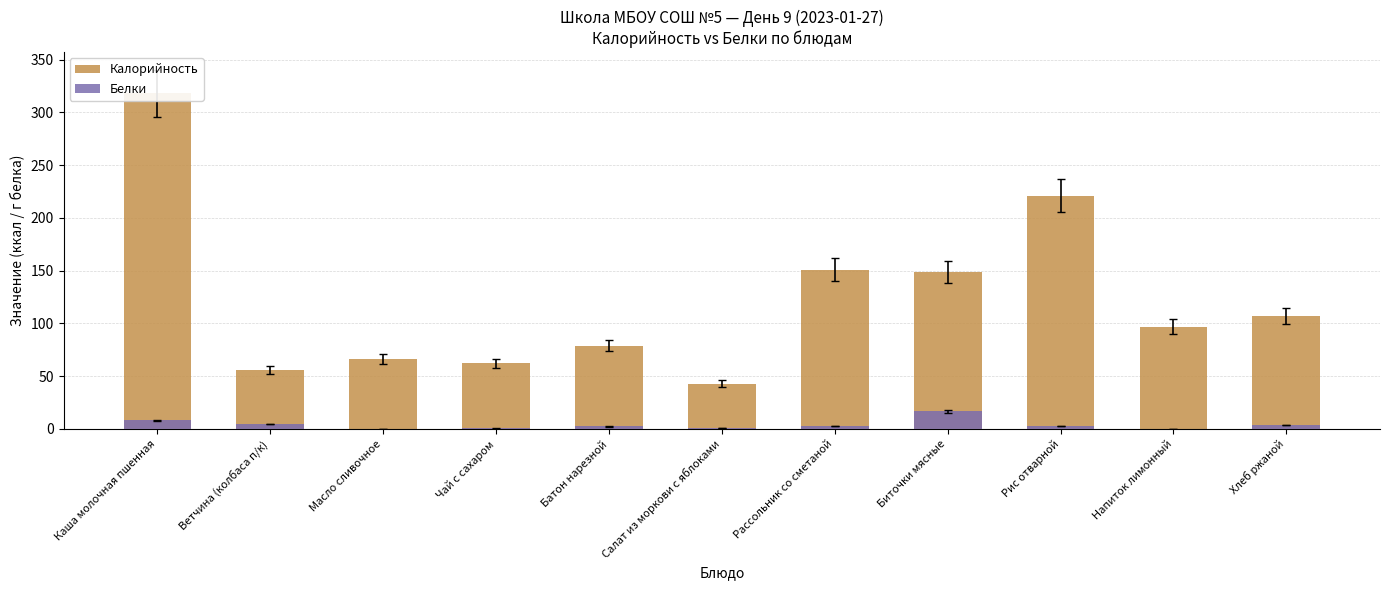

What is the label of the 3rd bar from the left?

Масло сливочное